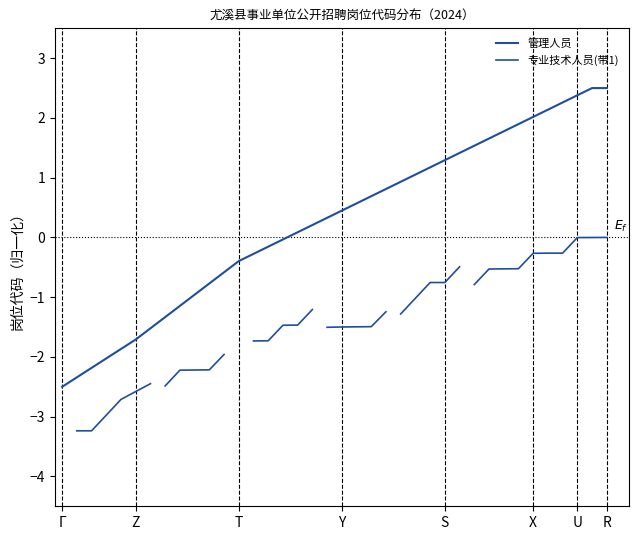

What is the label of the 3rd point from the left?

T